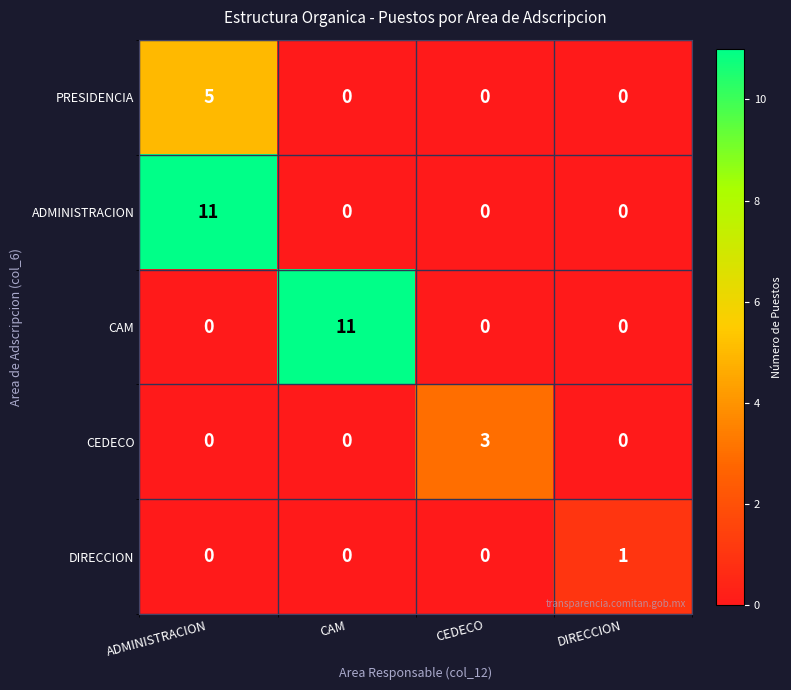

At which category is the sum across all series the highest?

ADMINISTRACION